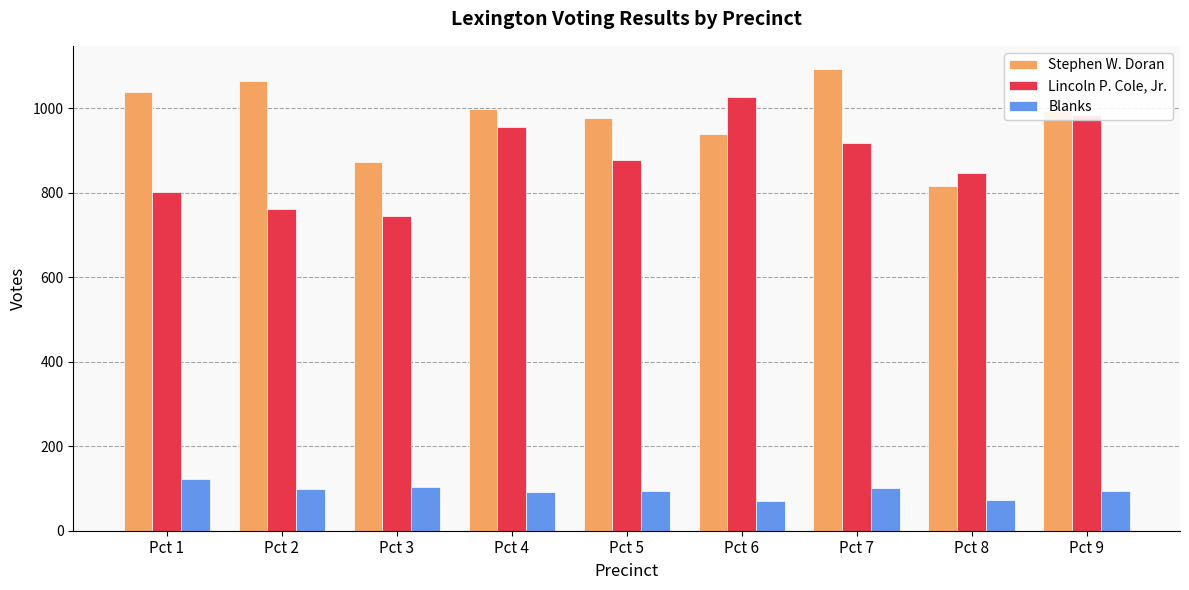

At which category is the sum across all series the highest?

Pct 7